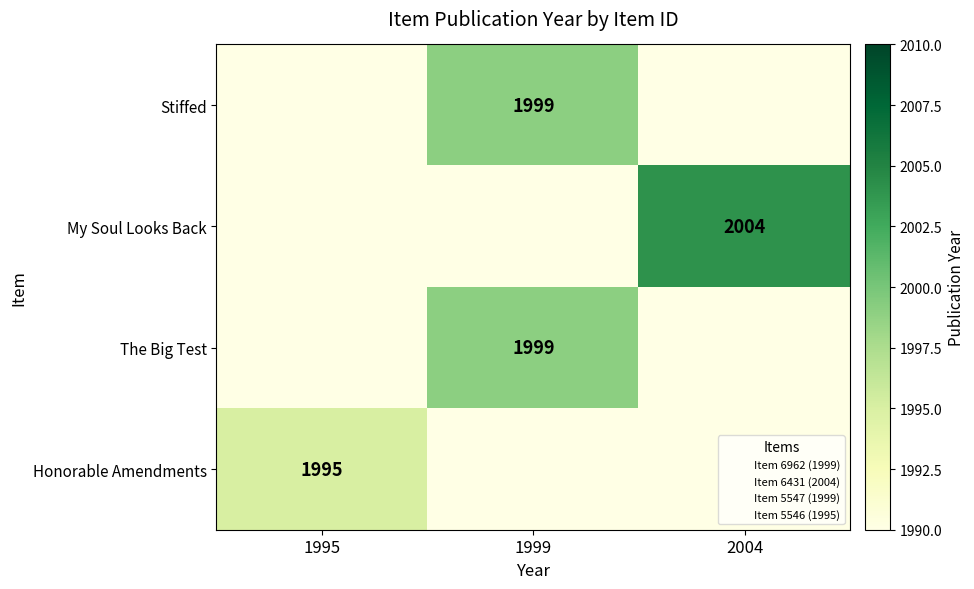

The The Big Test series shows 1999 at 1999. True or false?

True